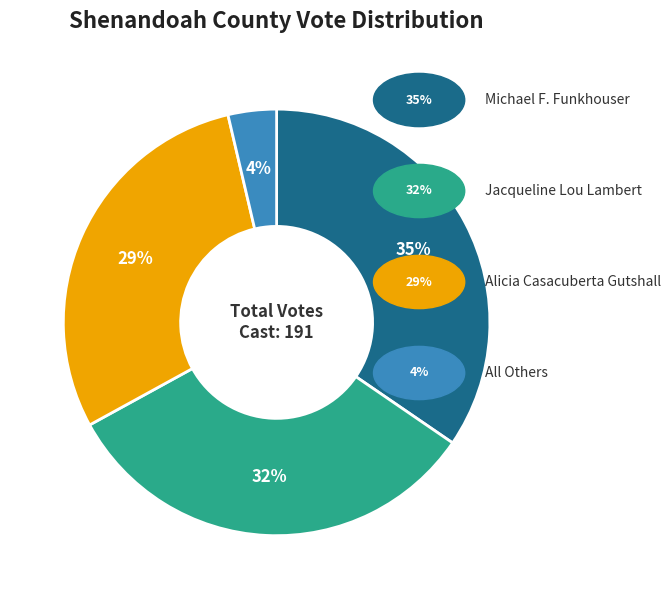

Does any single category account for the majority?

No